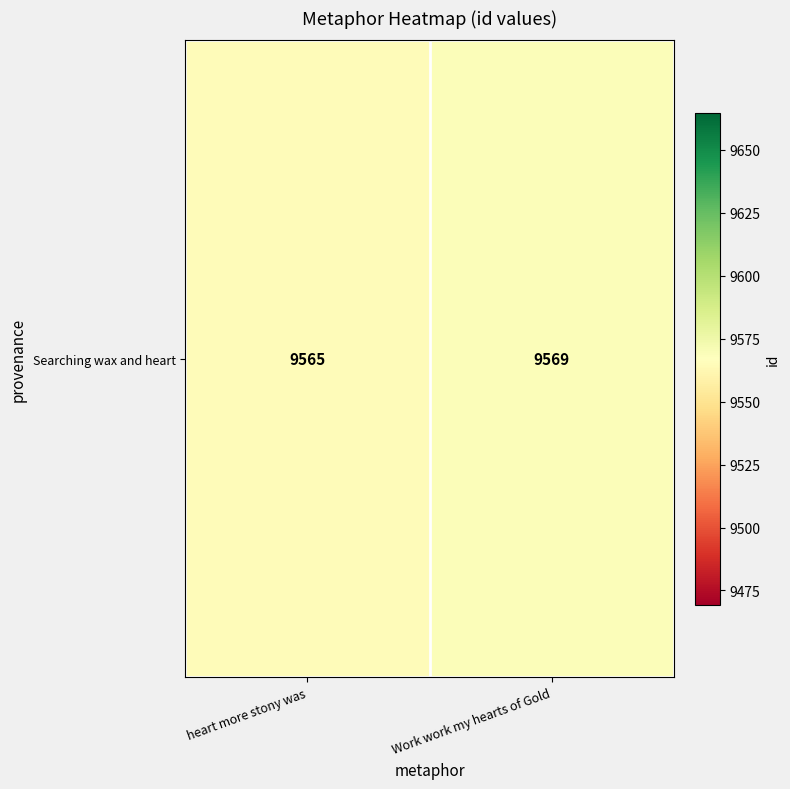

How many values are between 9565 and 9569?

2